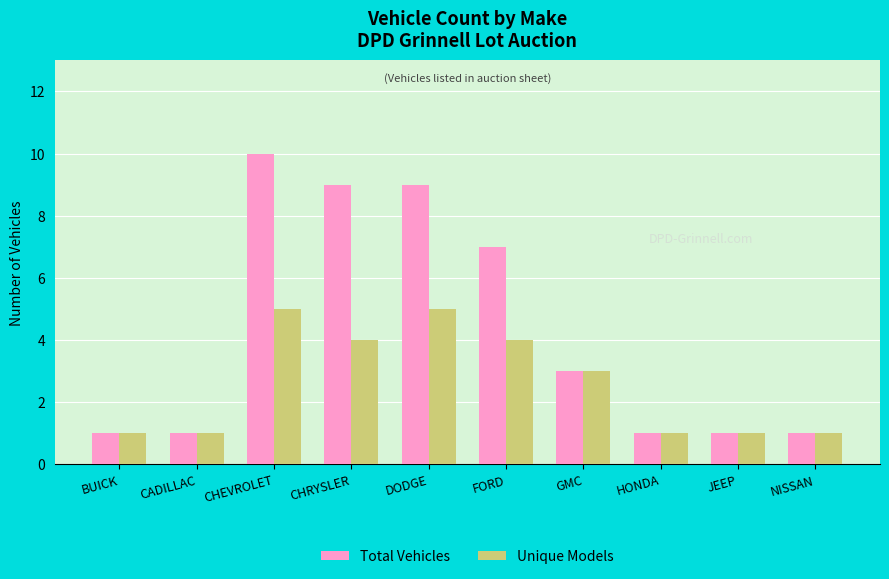

What is the smallest value displayed?

1